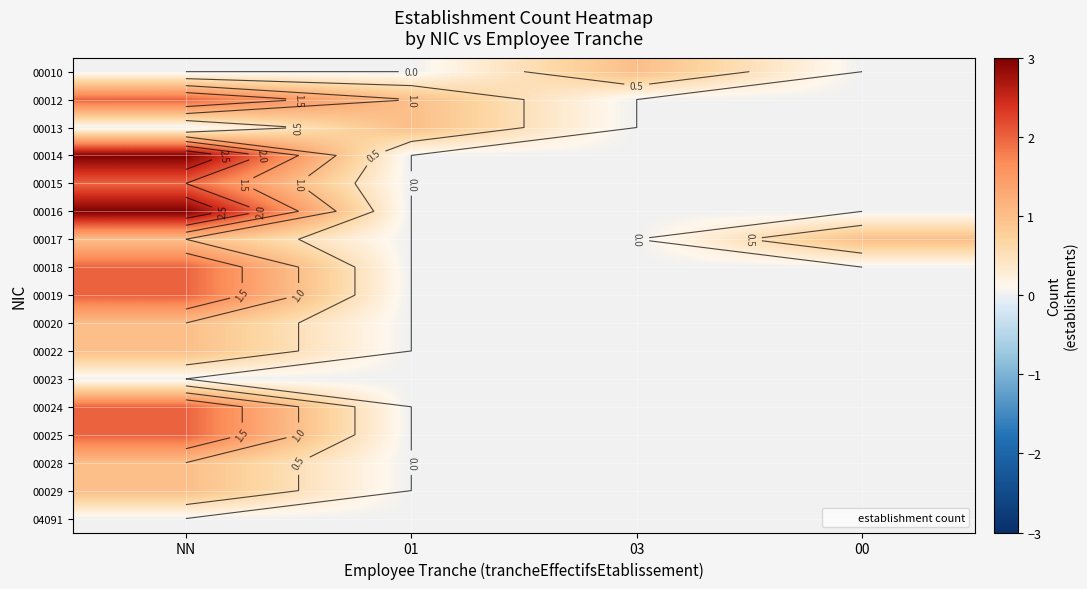

Rank the series by their maximum value, from highest to lowest.

00014, 00016, 00012, 00015, 00018, 00019, 00024, 00025, 00010, 00013, 00017, 00020, 00022, 00028, 00029, 00023, 04091